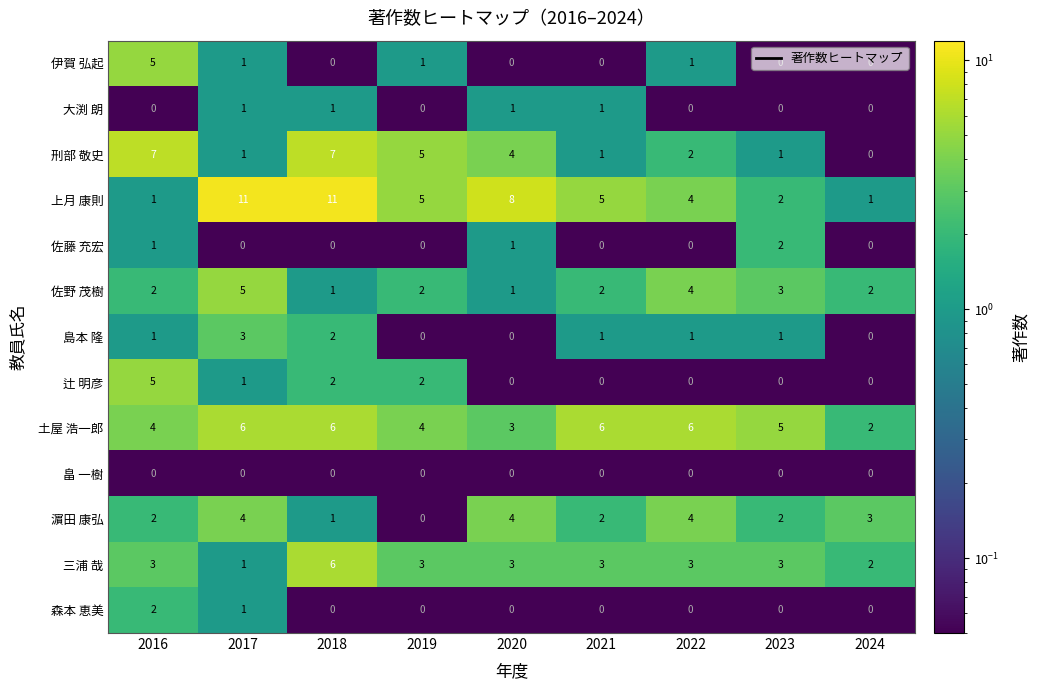

What is the sum of all 佐藤 充宏 values?

4